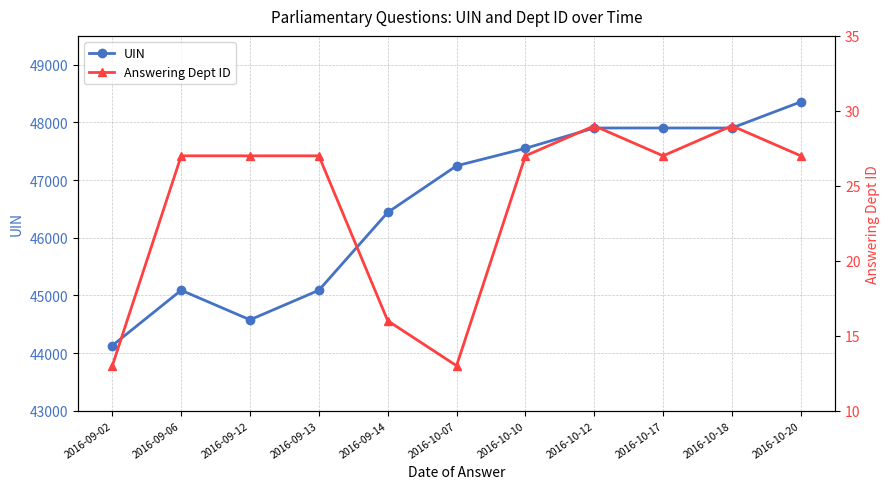

What is the label of the 1st point from the right?

2016-10-20